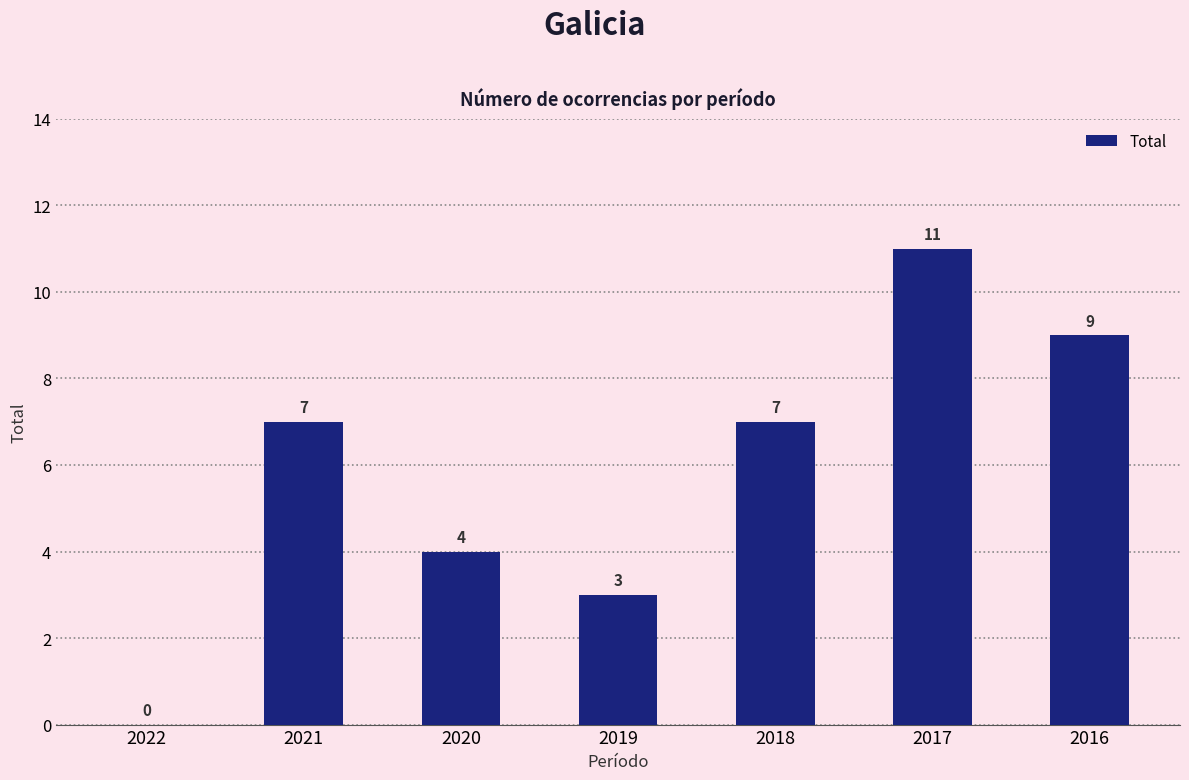

Read the value at 2017, to the nearest 10.

10